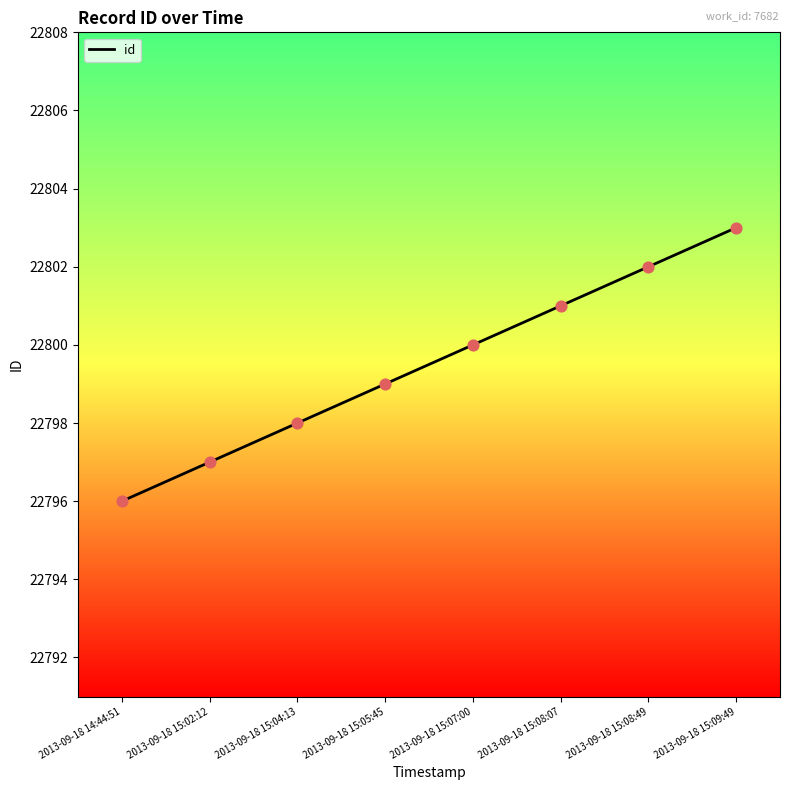

What is the change in value from 2013-09-18 15:05:45 to 2013-09-18 15:09:49?

+4